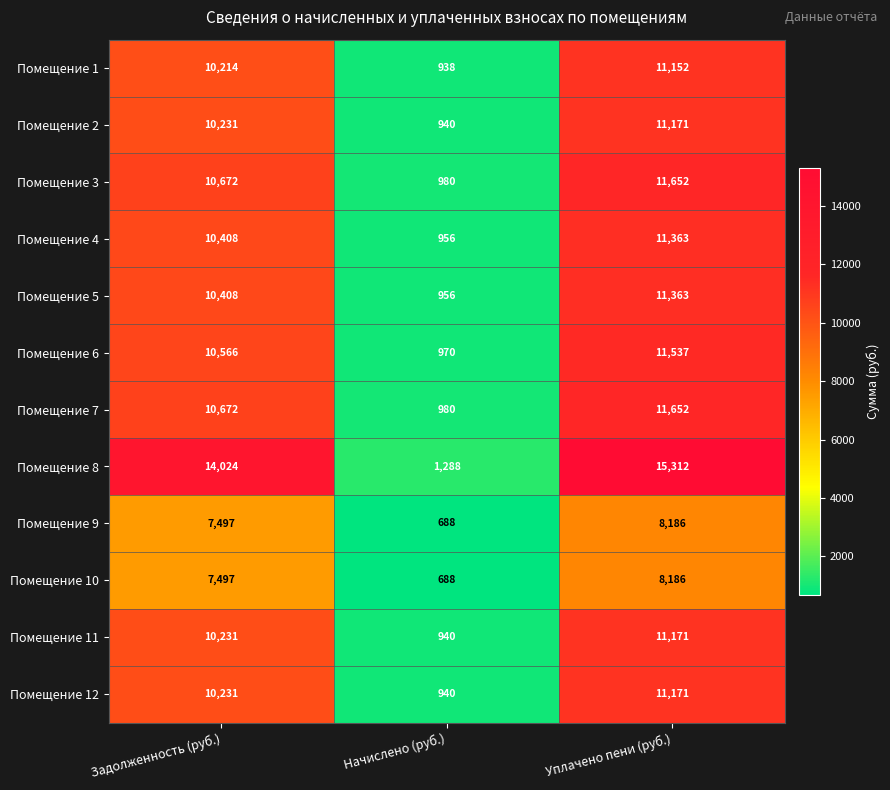

True or false: Помещение 11 has a value of 940 at Начислено (руб.).

True